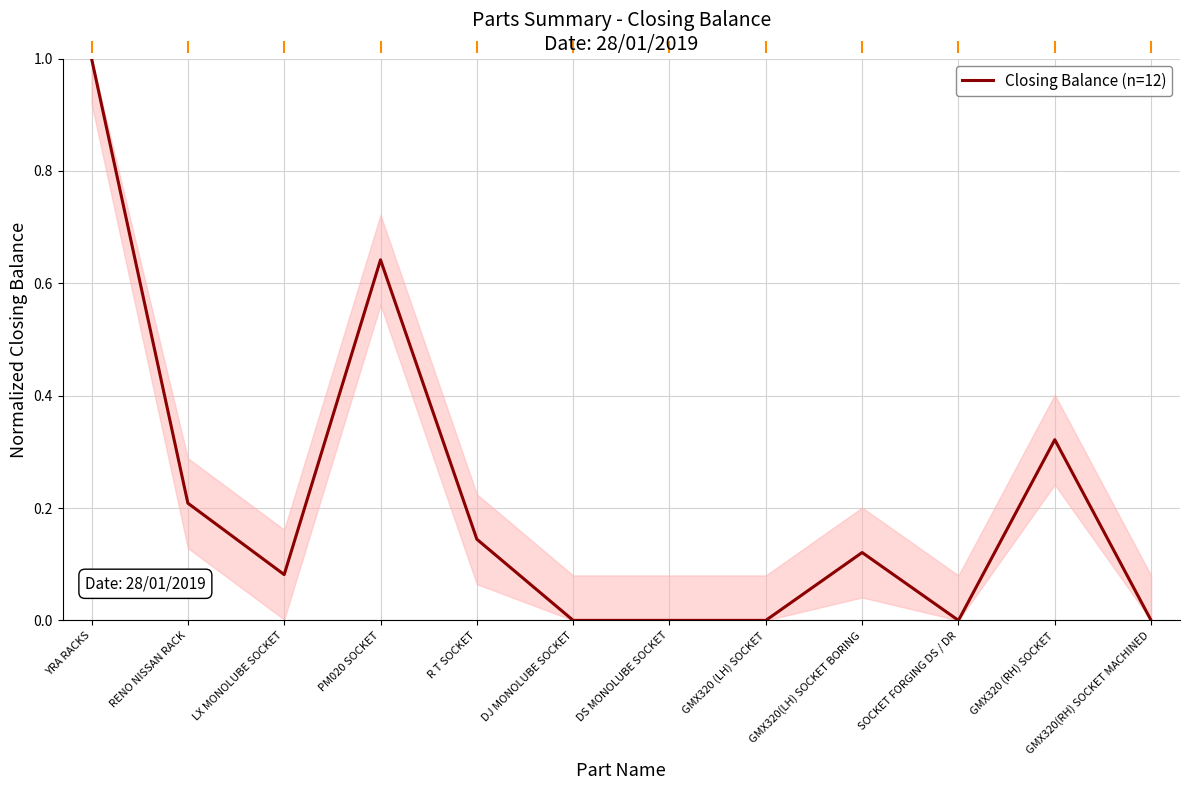

How many lines are shown in the chart?

1